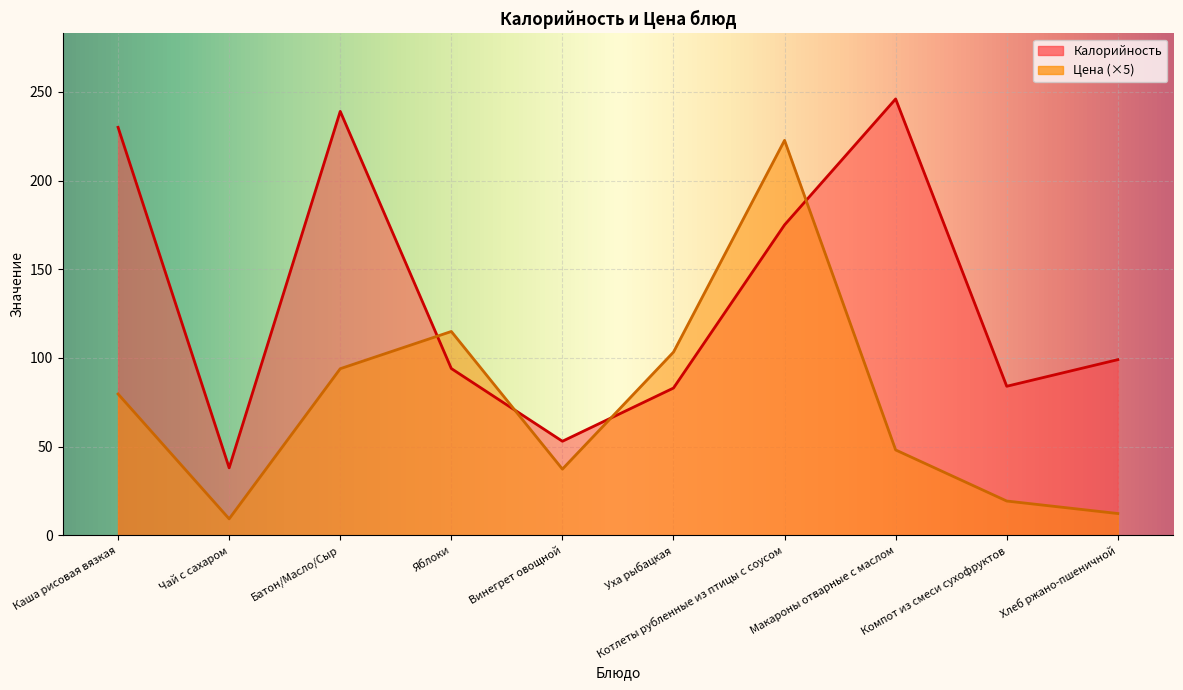

What is the average value of the Цена series?

74.1